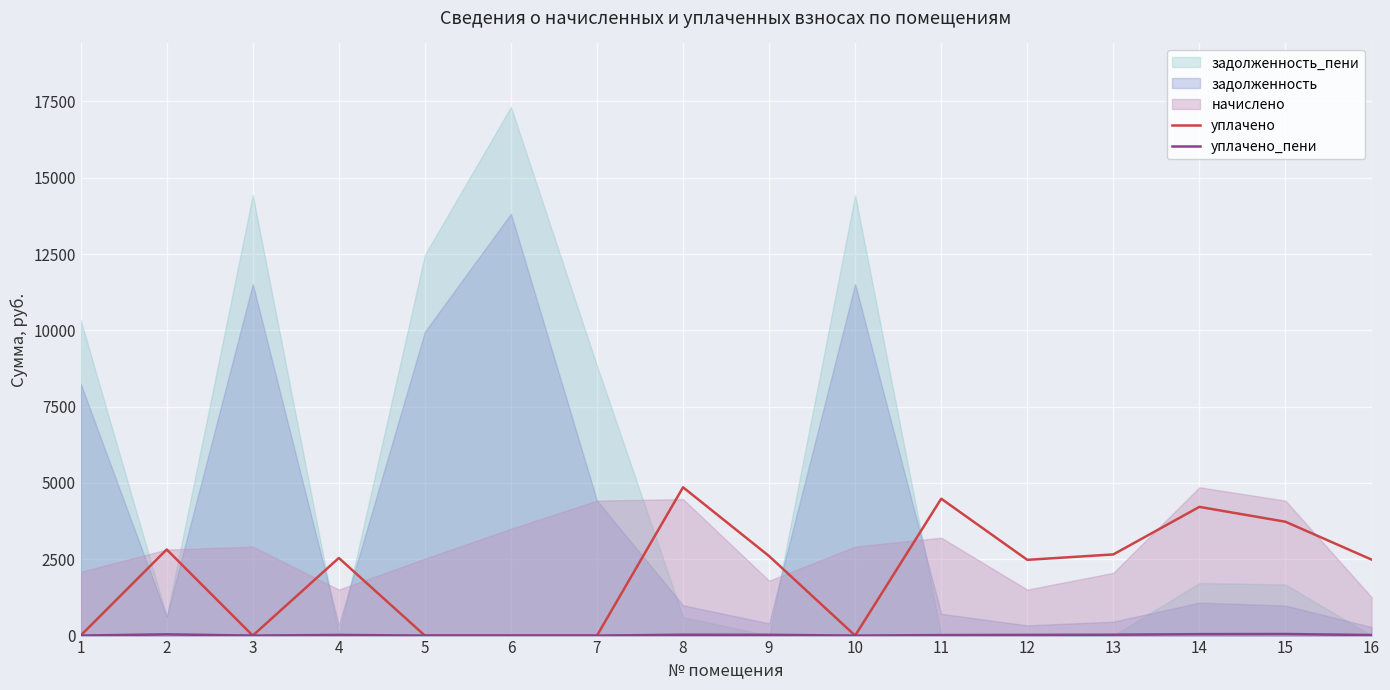

The value of уплачено at 4 is 2542.6. True or false?

True